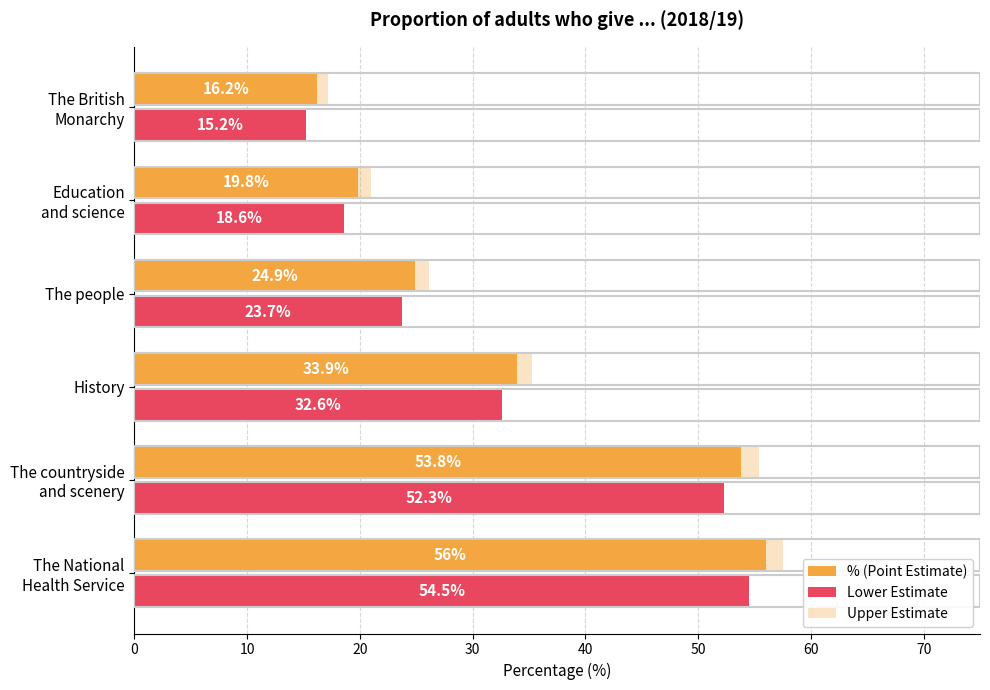

What is the value of the % (Point Estimate) bar at the 2nd from the left?

53.8